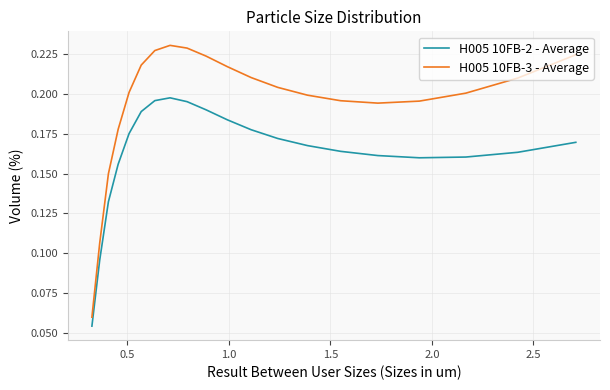

At how many categories does at least one series exceed 0?

20